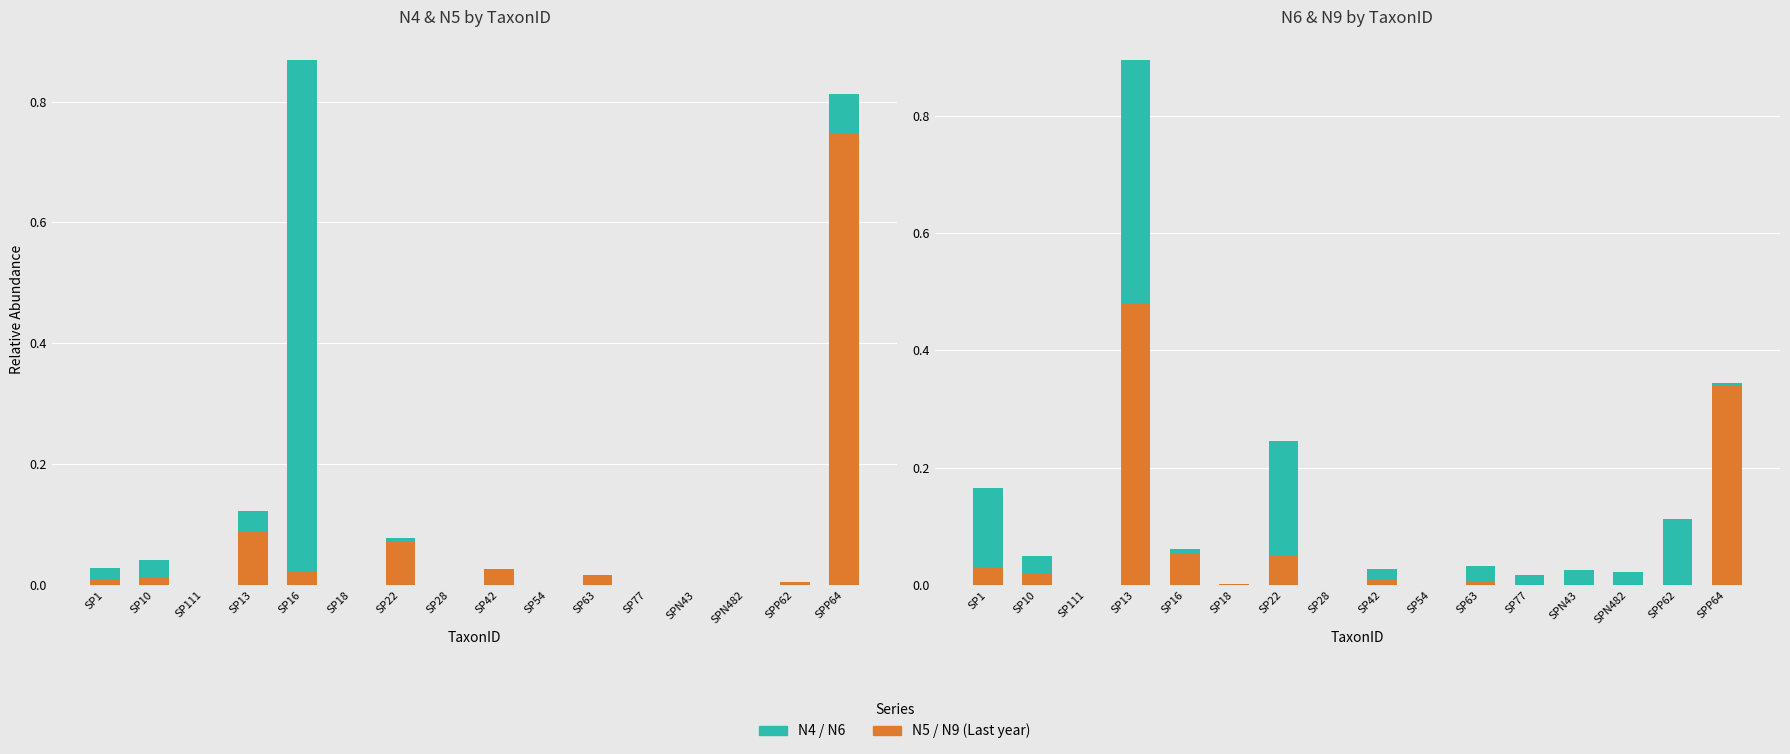

How many data points does each series have?

16